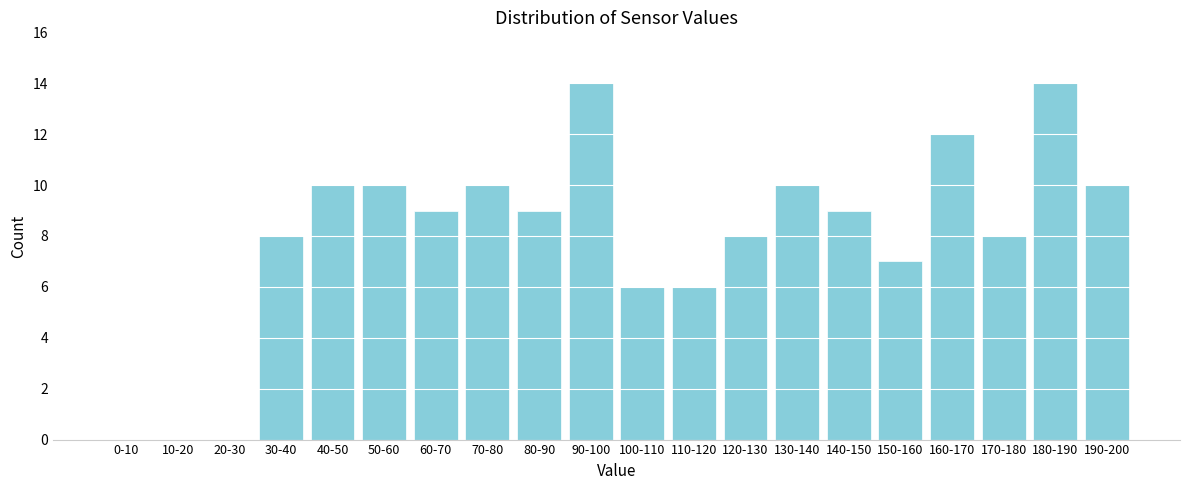

Reading right to left, transcribe all the data shown in this chart.

190-200=10	180-190=14	170-180=8	160-170=12	150-160=7	140-150=9	130-140=10	120-130=8	110-120=6	100-110=6	90-100=14	80-90=9	70-80=10	60-70=9	50-60=10	40-50=10	30-40=8	20-30=0	10-20=0	0-10=0